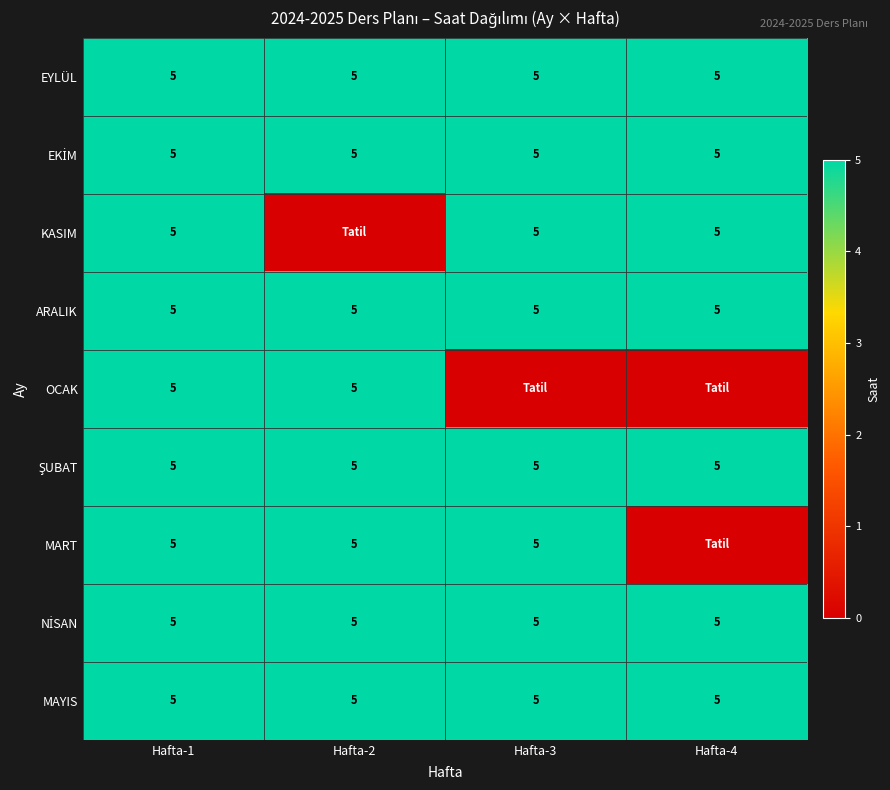

The MAYIS series shows 5 at Hafta-4. True or false?

True